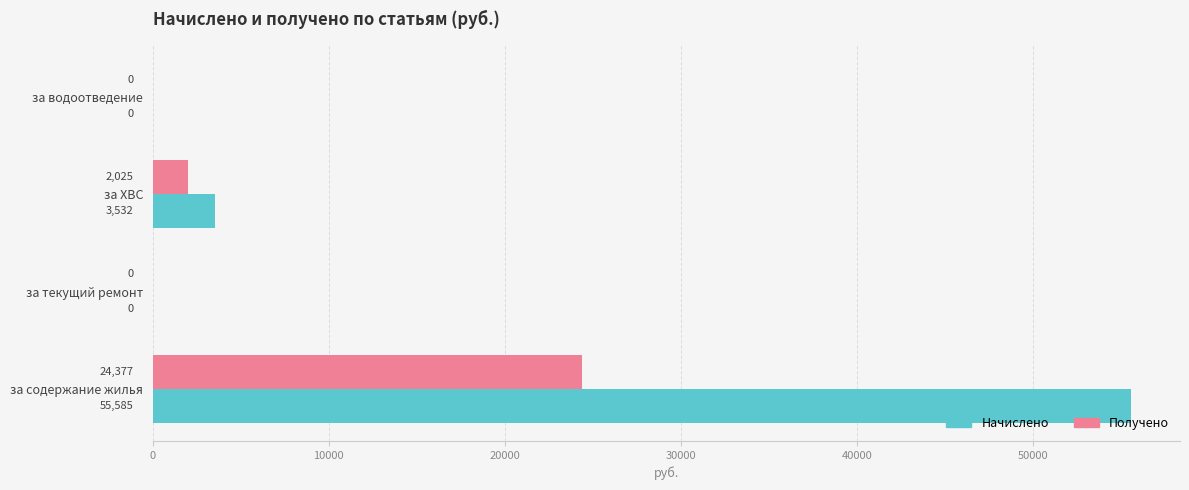

Between за содержание жилья and за текущий ремонт, which series saw the biggest shift?

Начислено